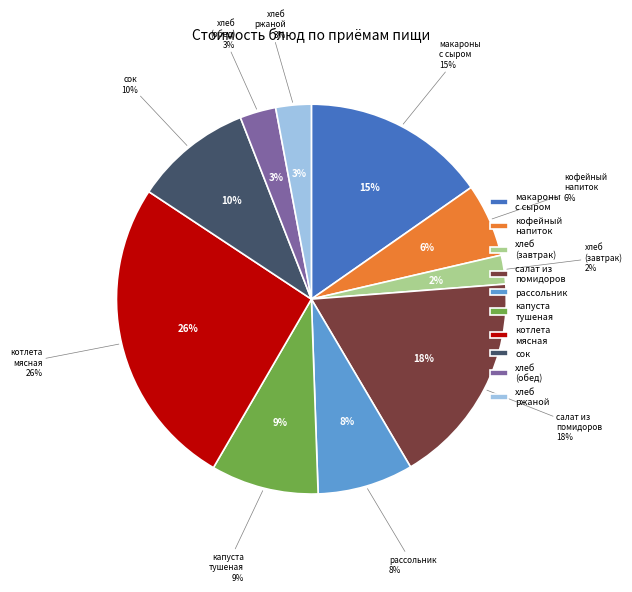

Approximately how many times larger is the value at рассольник compared to макароны с сыром?

0.5